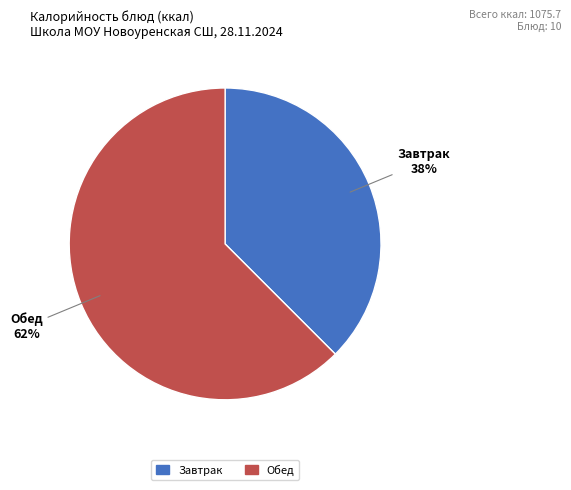

Is there any slice that represents more than half of the pie?

Yes